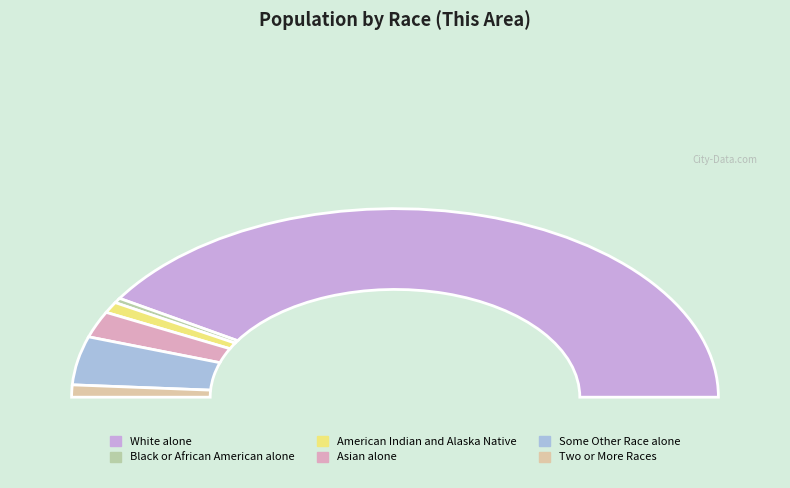

Rank the categories by value from lowest to highest.

Black or African American alone, American Indian and Alaska Native, Two or More Races, Asian alone, Some Other Race alone, White alone